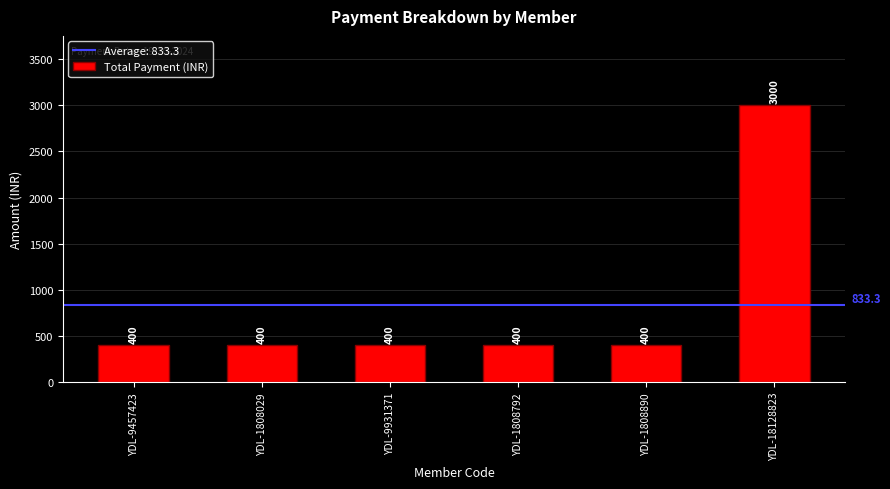

What value does the data have at YDL-1808890, to the nearest 10?

400